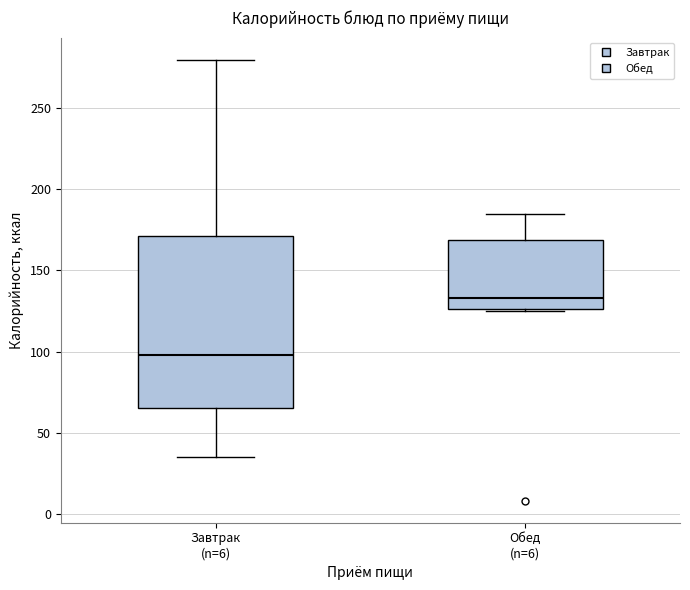

Reading left to right, transcribe this box plot: for each box, give where its median line is, the range the box spans, and where its two whiskers end, as read against the y-axis. The values are not printed on the chart, so give them approximately, as read against the axis.

Завтрак (n=6): median 100, box 65 to 170, whiskers 35 to 280
Обед (n=6): median 135, box 125 to 170, whiskers 125 to 185